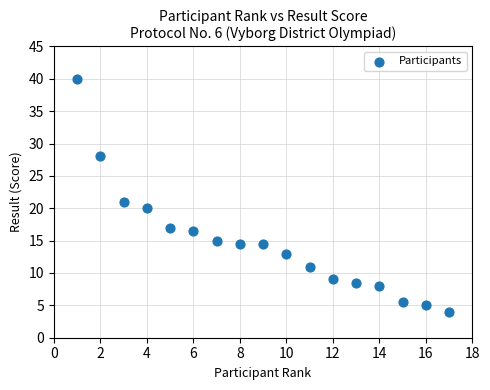

What is the range of Y values (max minus min)?

36.0